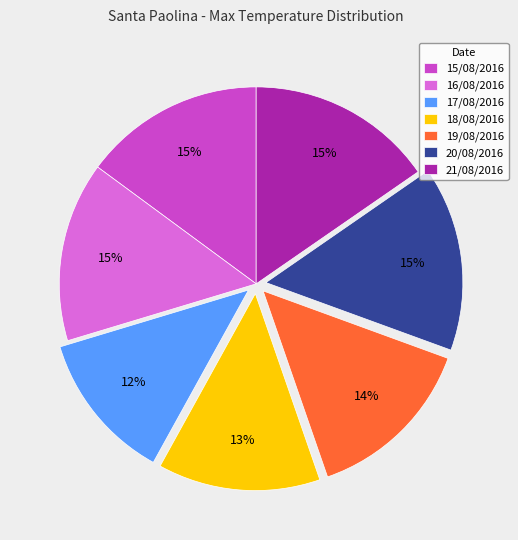

Does 20/08/2016 represent more than half of the total?

No